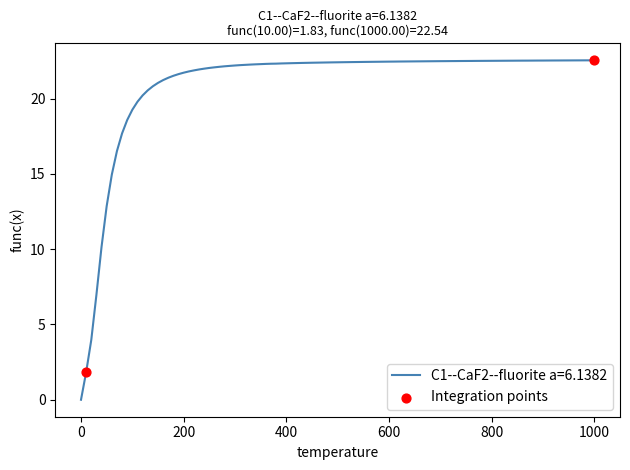

What is the difference between the maximum and minimum values?

22.5